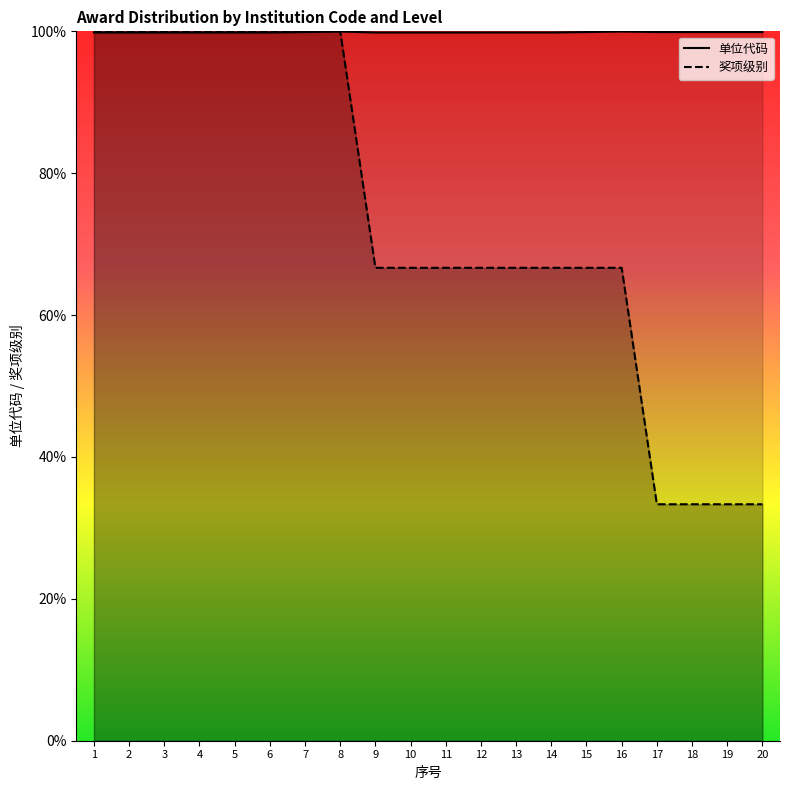

What is the sum of the 单位代码 values at 2 and 19?

2.0